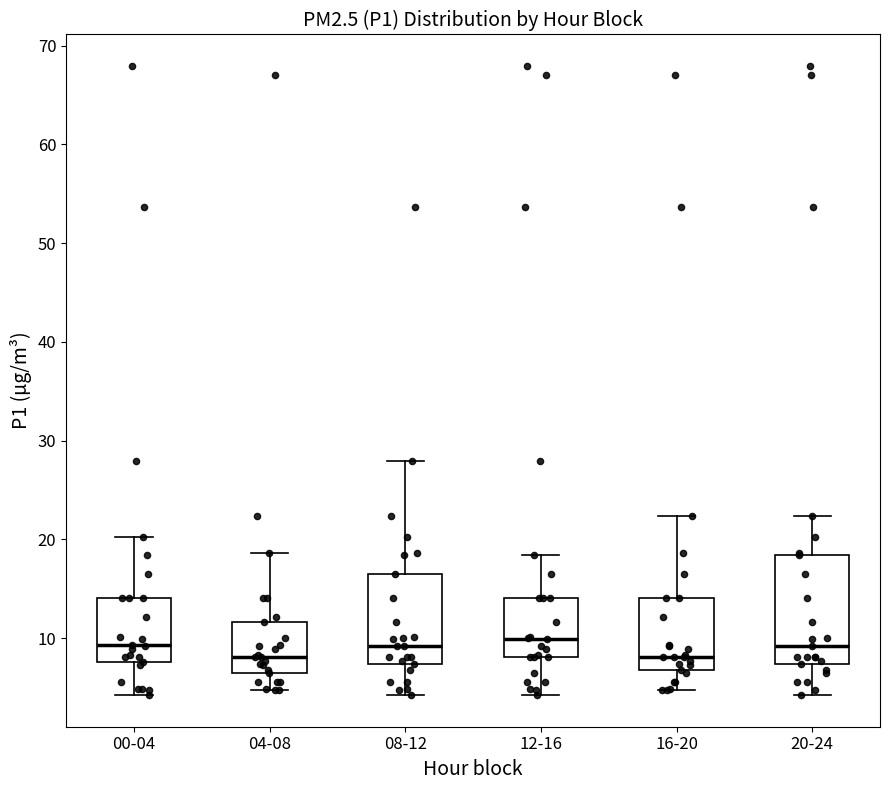

Which box is the tallest, from its lower edge to its upper edge?

20-24